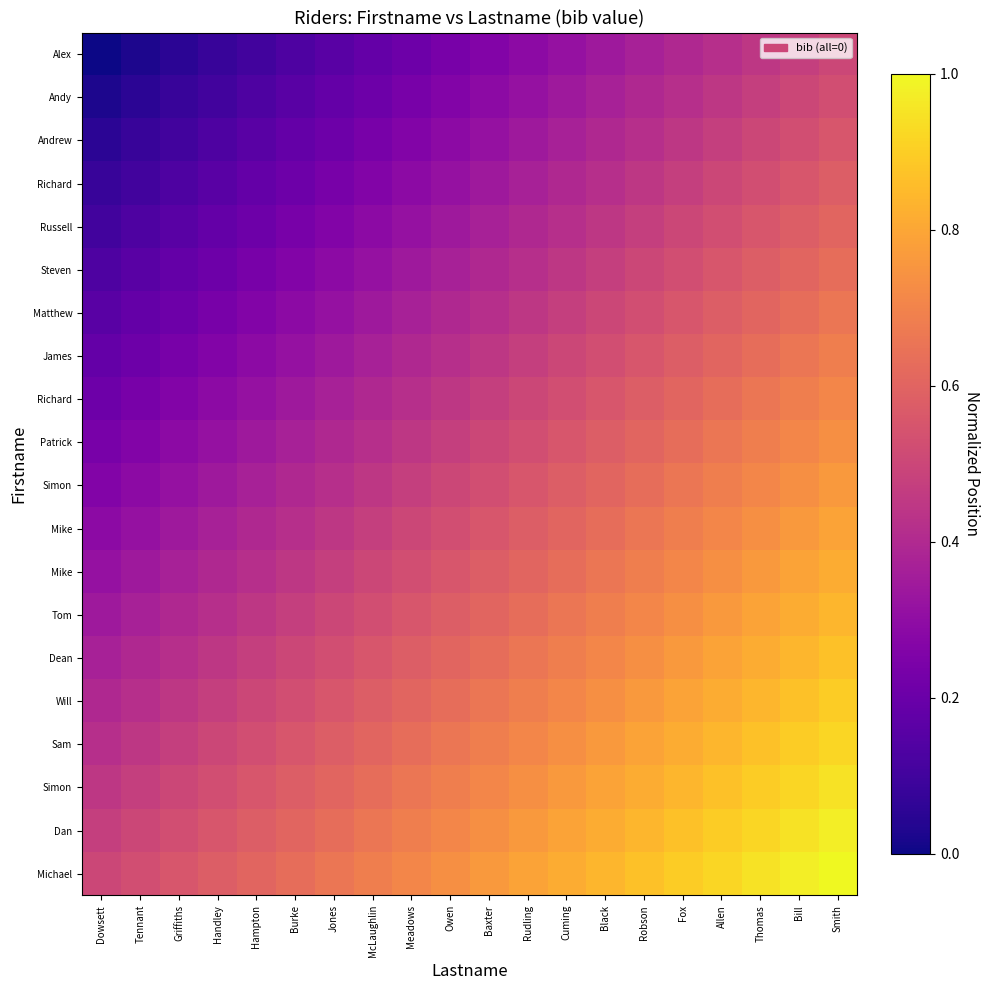

Which has a higher value, Burke or Owen?

Owen